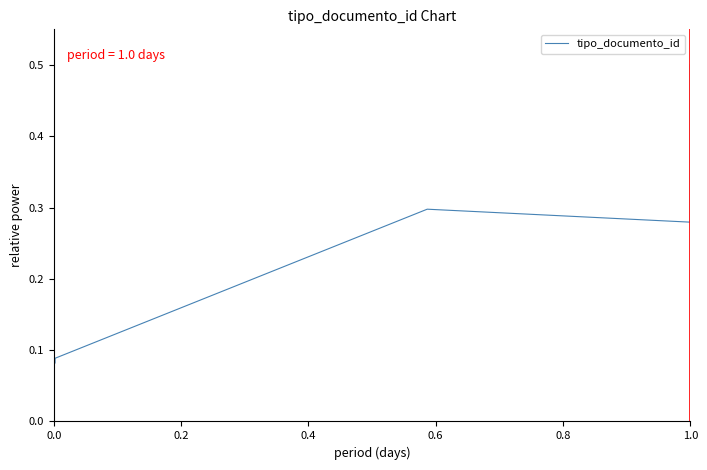

Between 0.8 and 0.4, which is larger?

0.8